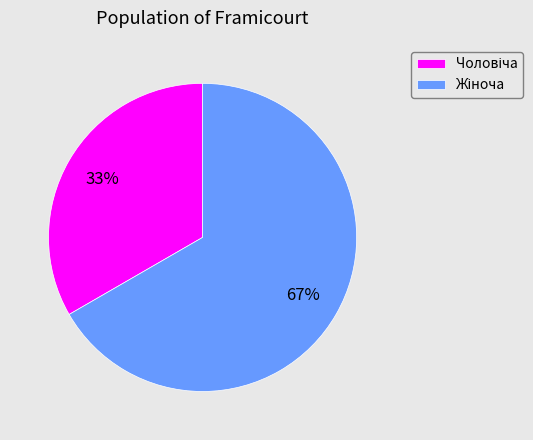

Count the number of slices in the pie.

2